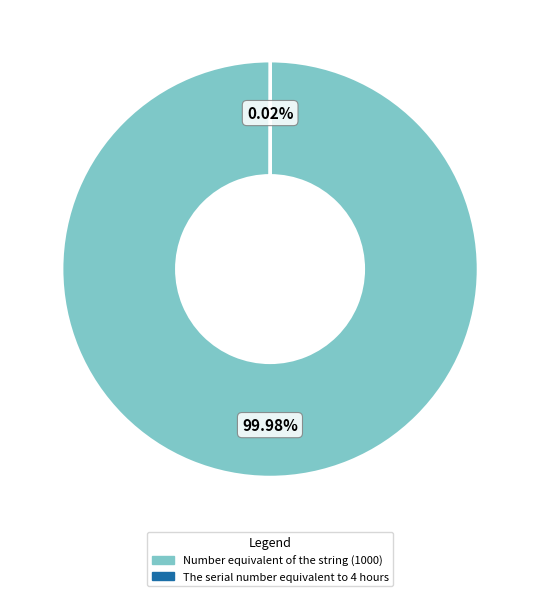

Is it true that Number equivalent of the string (1000) is 94% of the pie?

False